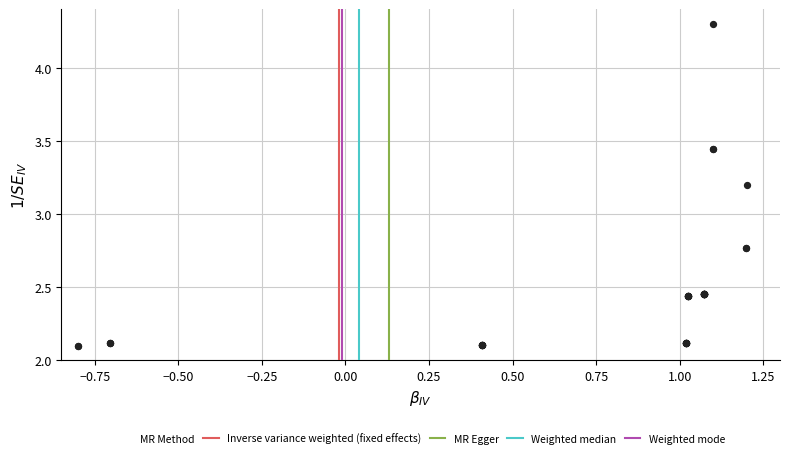

What Y value in the scatter plot is closest to 3?

3.2